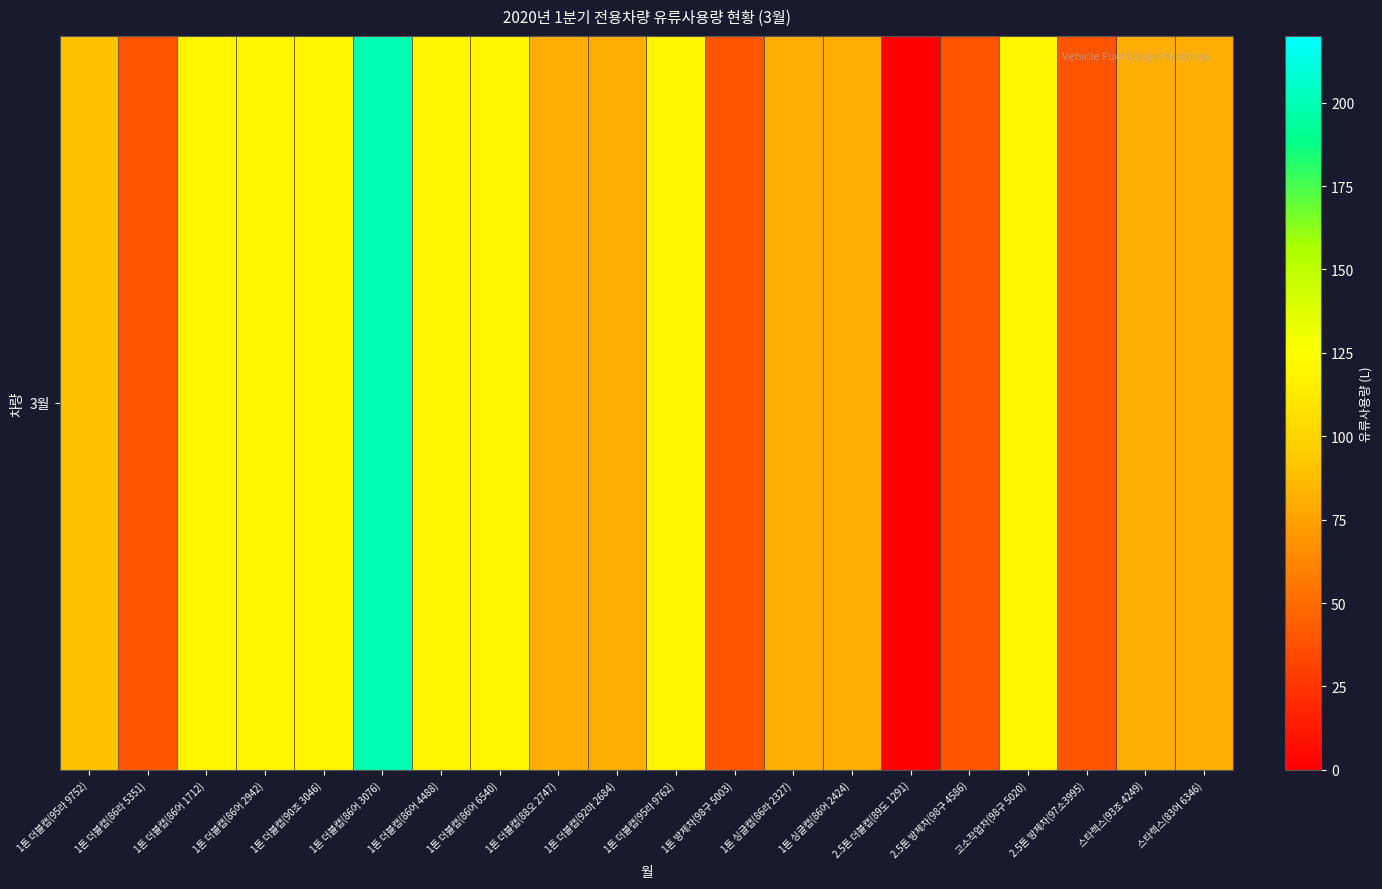

List the labels in order of value, smallest first.

2.5톤 더블캡(89도 1291), 1톤 더블캡(86라 5351), 1톤 방제차(98구 5003), 2.5톤 방제차(98구 4586), 2.5톤 방제차(97소3995), 1톤 더블캡(88오 2747), 1톤 더블캡(92마 2684), 1톤 싱글캡(86라 2327), 1톤 싱글캡(86어 2424), 스타렉스(93조 4249), 스타렉스(83어 6346), 1톤 더블캡(95라 9752), 1톤 더블캡(86어 1712), 1톤 더블캡(86어 2942), 1톤 더블캡(90조 3046), 1톤 더블캡(86어 4488), 1톤 더블캡(86어 6540), 1톤 더블캡(95라 9762), 고소작업차(98구 5020), 1톤 더블캡(86어 3076)